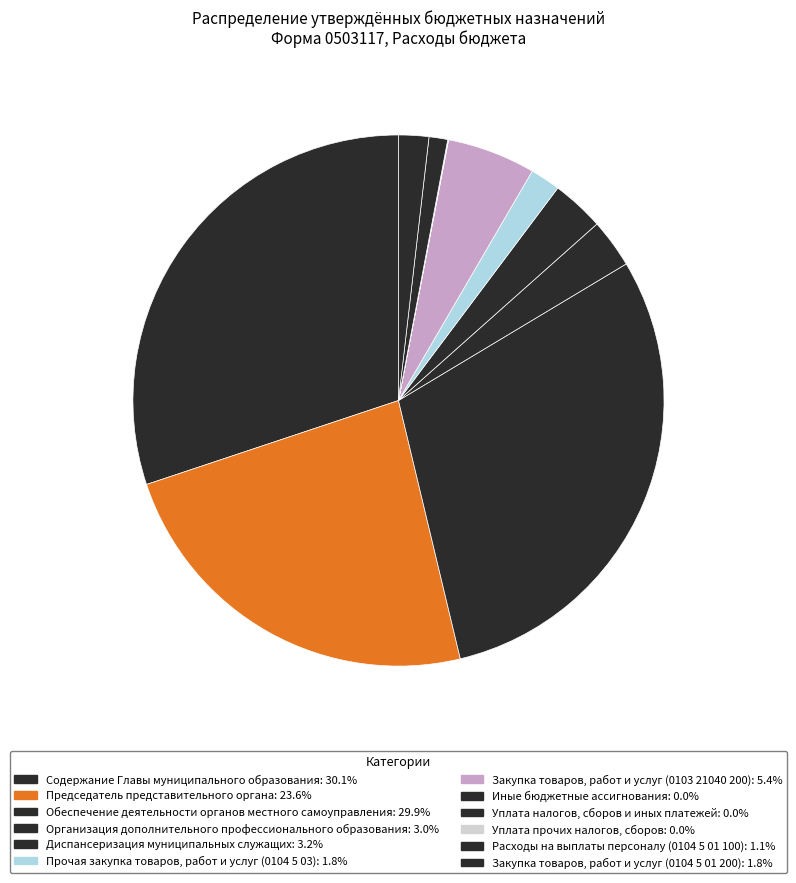

Which category has the smallest portion of the pie?

Иные бюджетные ассигнования